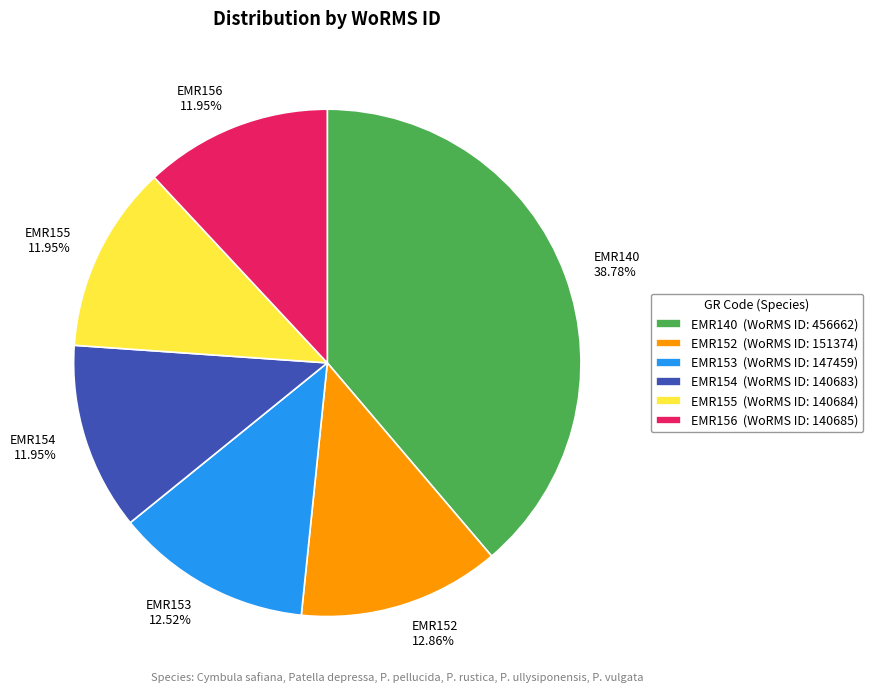

Is it true that EMR155 is 12% of the pie?

True